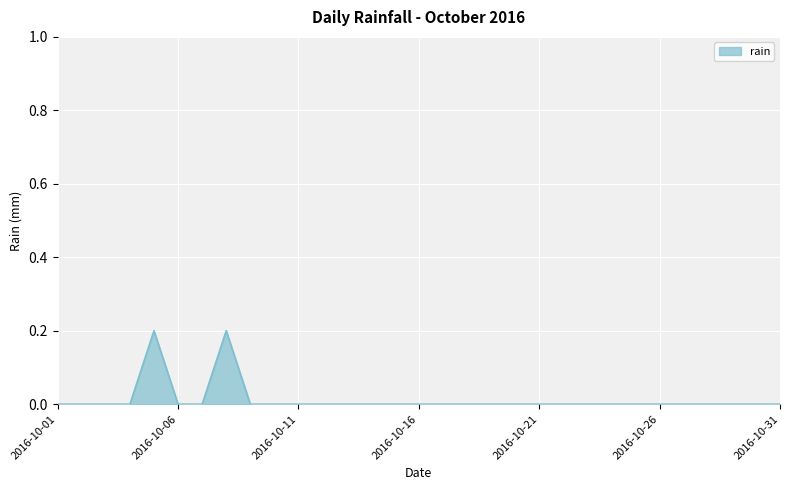

What is the difference between the maximum and minimum values?

0.2